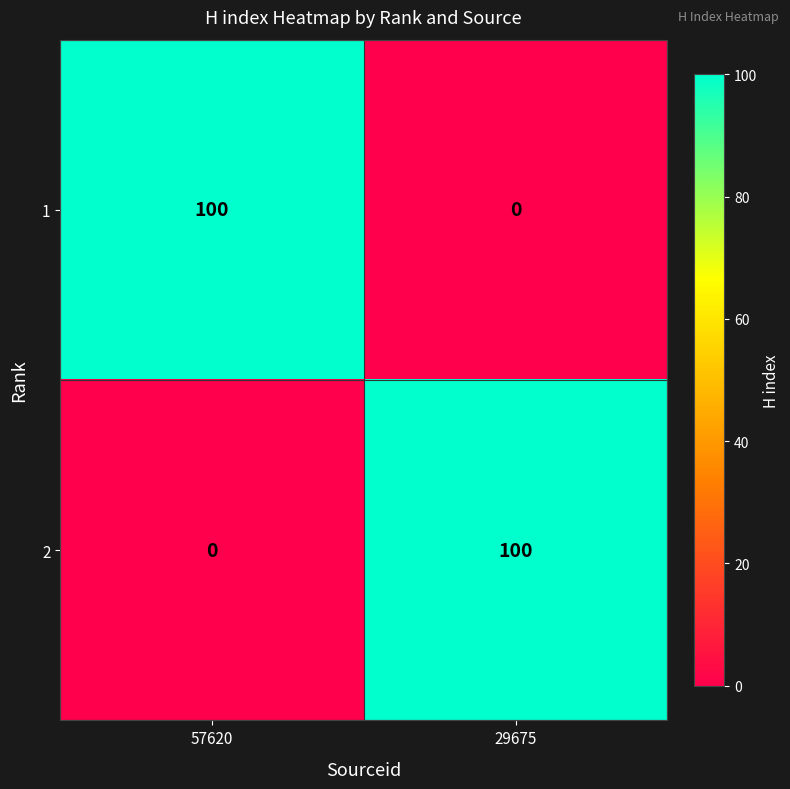

Reading left to right, extract all data points from this chart.

1: 57620=100	29675=0
2: 57620=0	29675=100